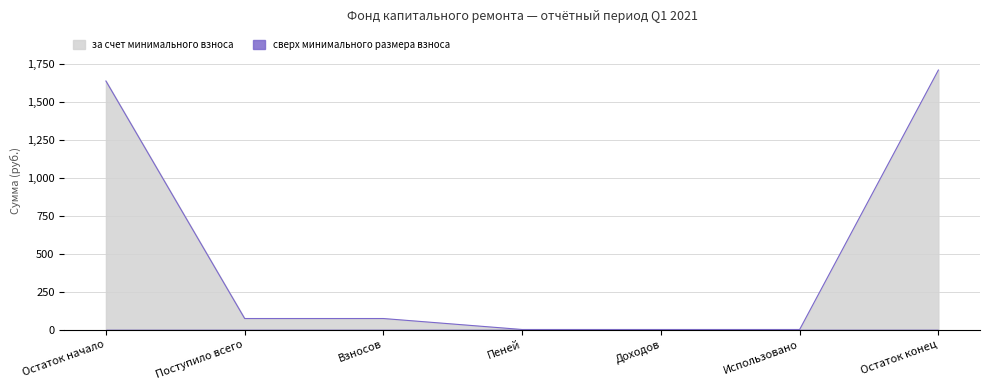

At which label does the data first exceed 72?

Остаток начало